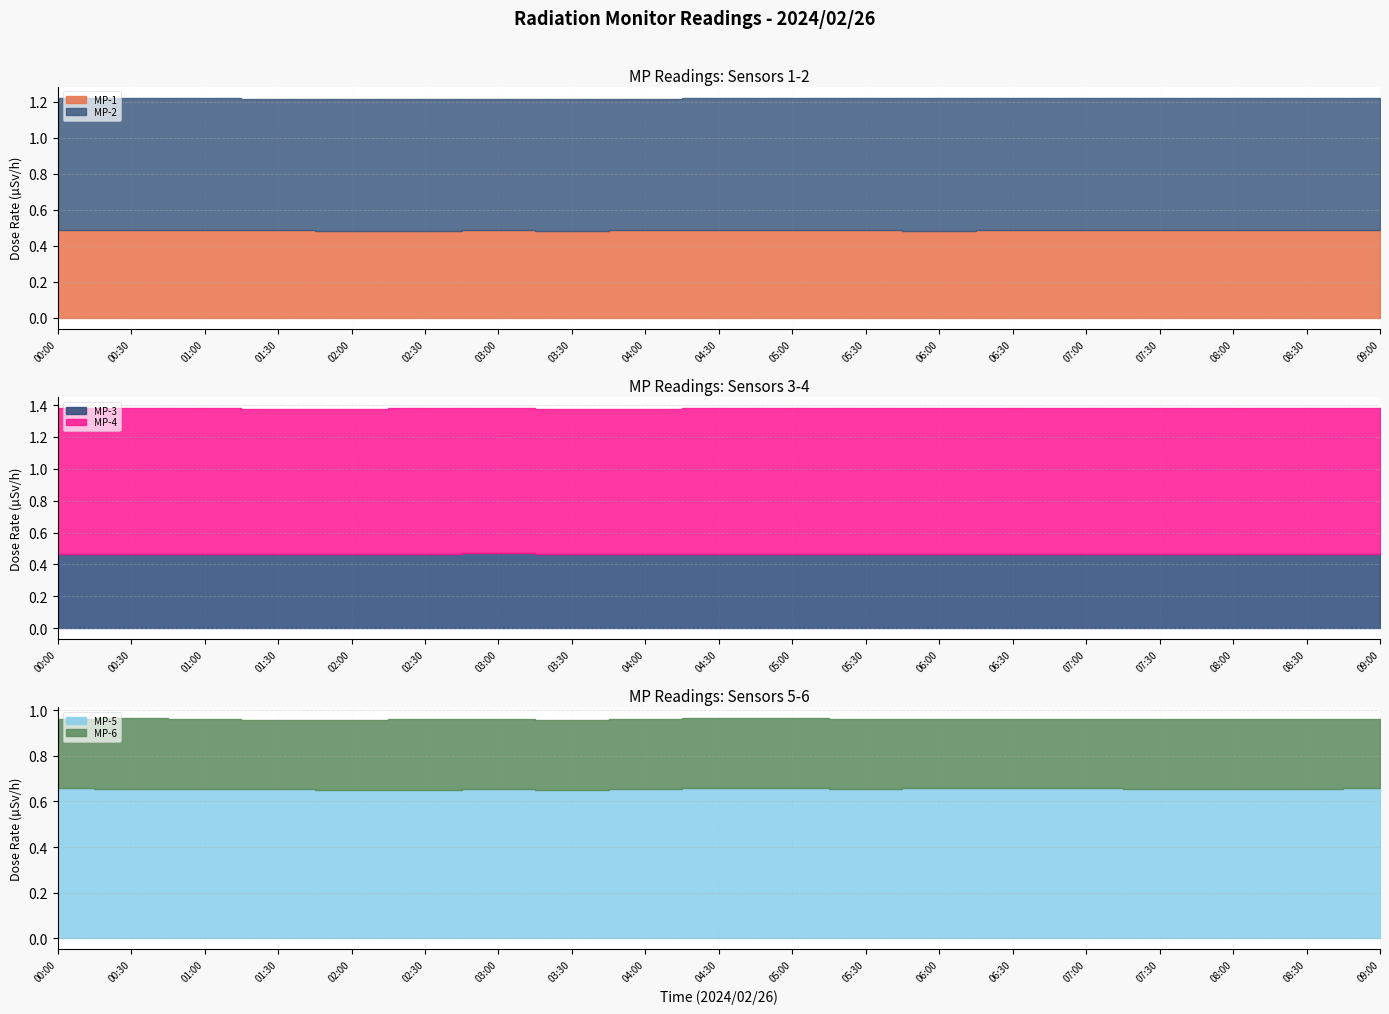

Which series has the widest spread of values?

MP-2